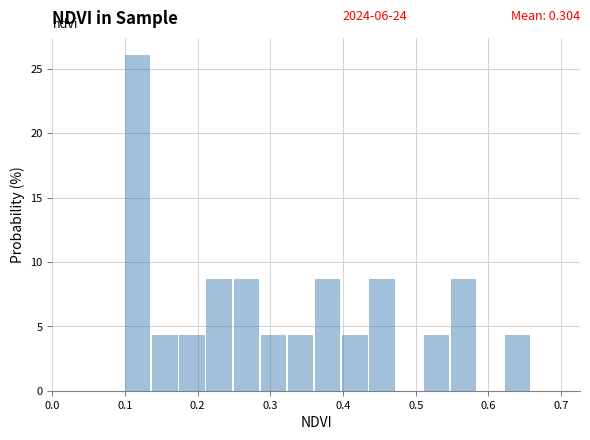

Read against the x-axis, roughly where is the centre of the tallest bar?

0.12